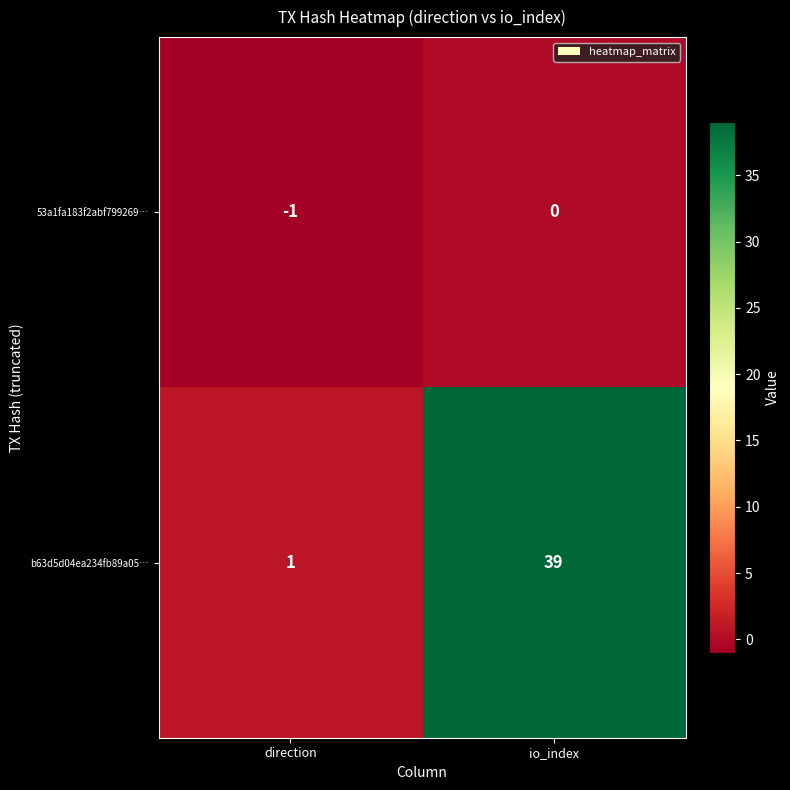

How many distinct data groups are displayed?

2